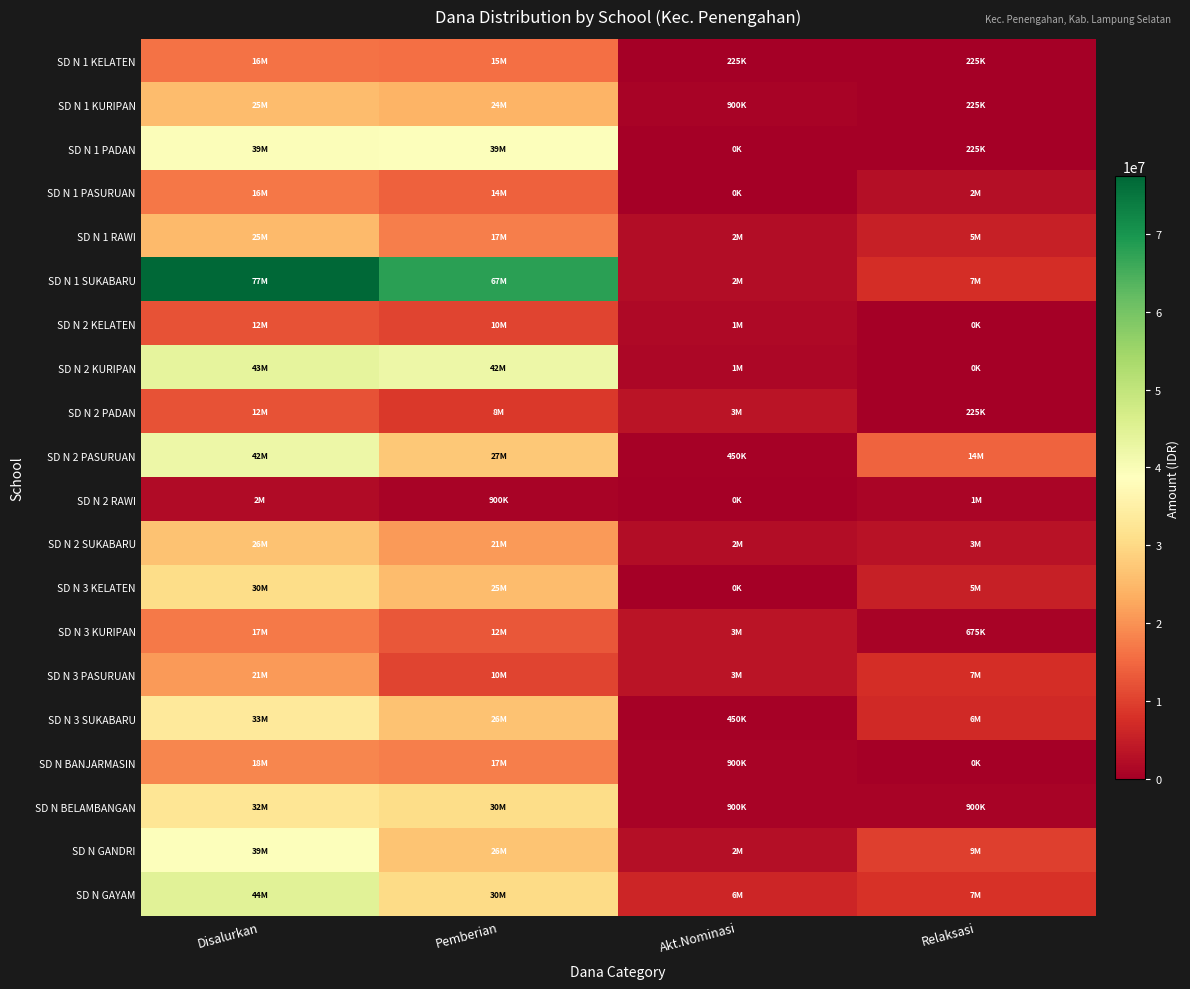

How many series are shown in this chart?

20